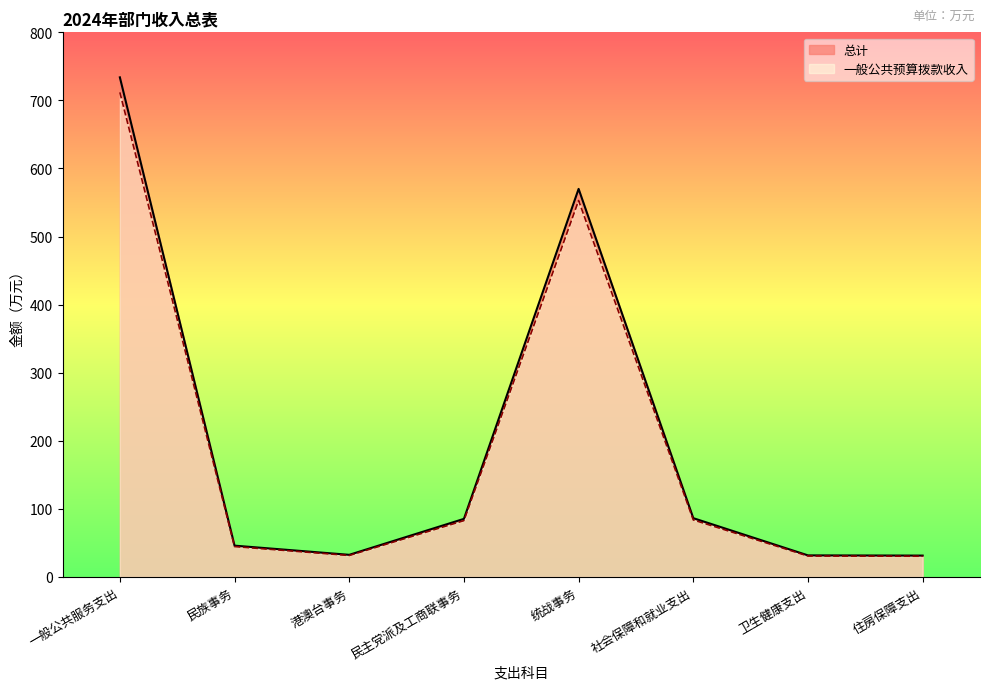

At 港澳台事务, list the series in order from smallest to largest.

一般公共预算拨款收入, 总计